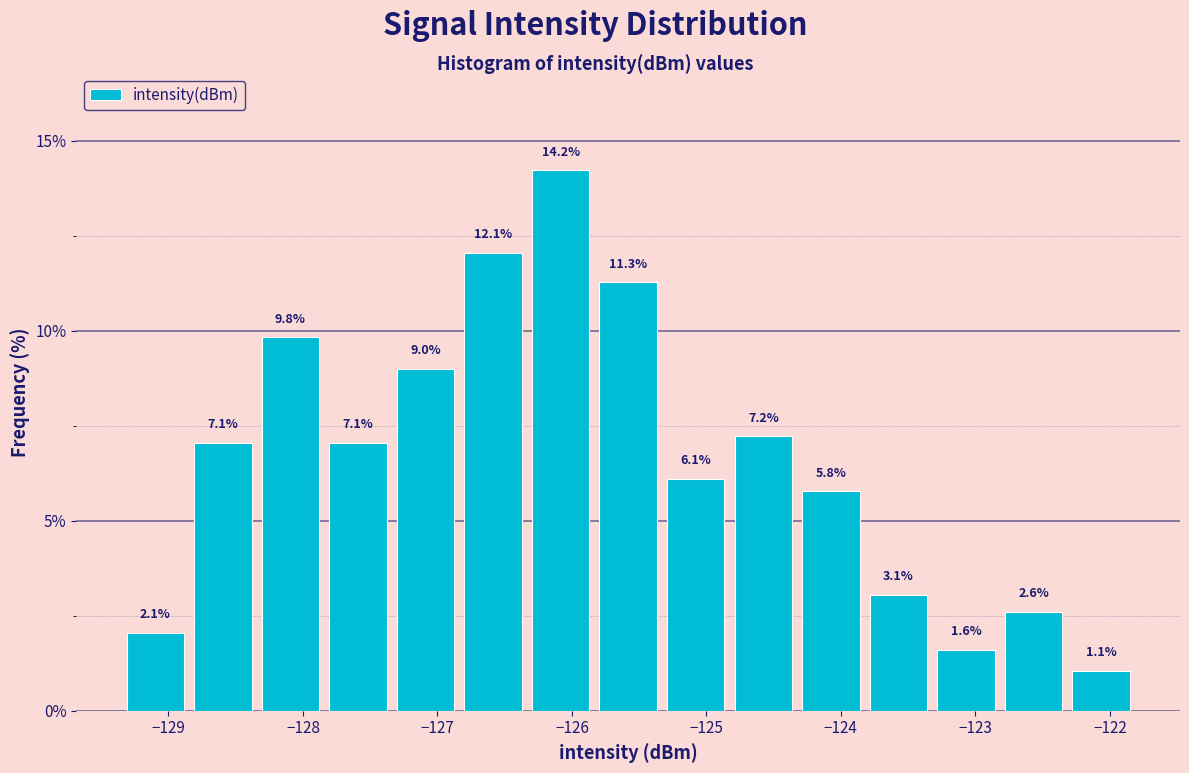

Reading left to right, list every bar in this chart as the range it spans on the x-axis followed by its height. The bar edges are not printed on the chart, so give them approximately, as read against the axis.

-129.3 to -128.8: 2.1
-128.8 to -128.3: 7.1
-128.3 to -127.8: 9.8
-127.8 to -127.3: 7.1
-127.3 to -126.8: 9.0
-126.8 to -126.3: 12.1
-126.3 to -125.8: 14.2
-125.8 to -125.3: 11.3
-125.3 to -124.8: 6.1
-124.8 to -124.3: 7.2
-124.3 to -123.8: 5.8
-123.8 to -123.3: 3.1
-123.3 to -122.8: 1.6
-122.8 to -122.3: 2.6
-122.3 to -121.8: 1.1